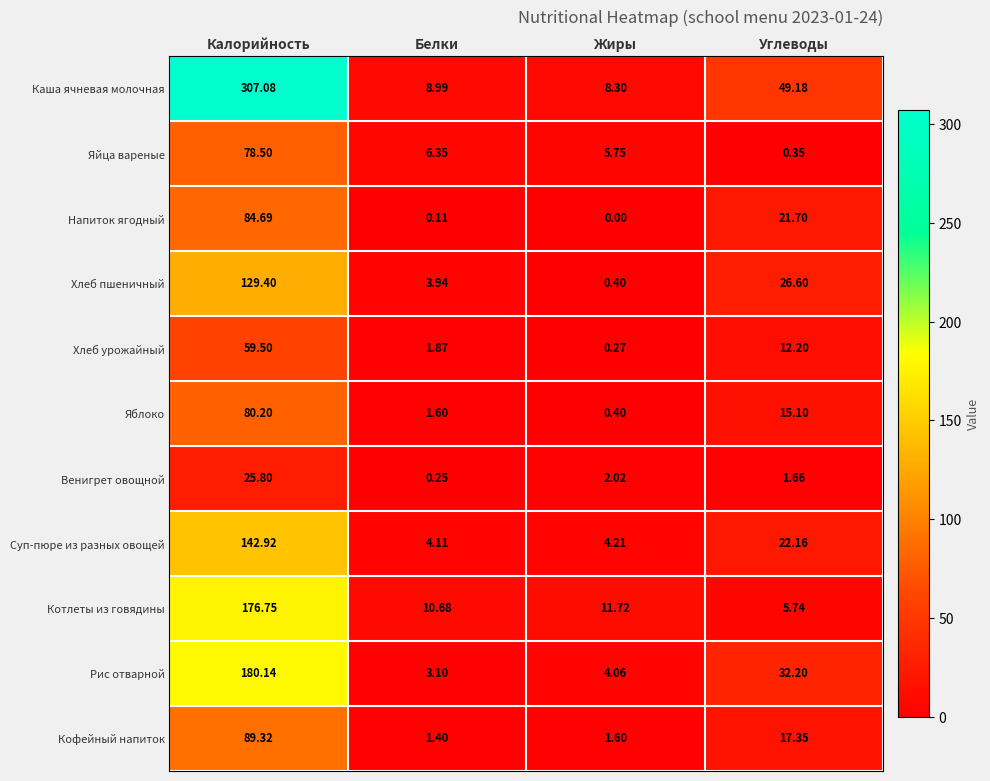

Where is Котлеты из говядины nearest to the value 91?

Жиры